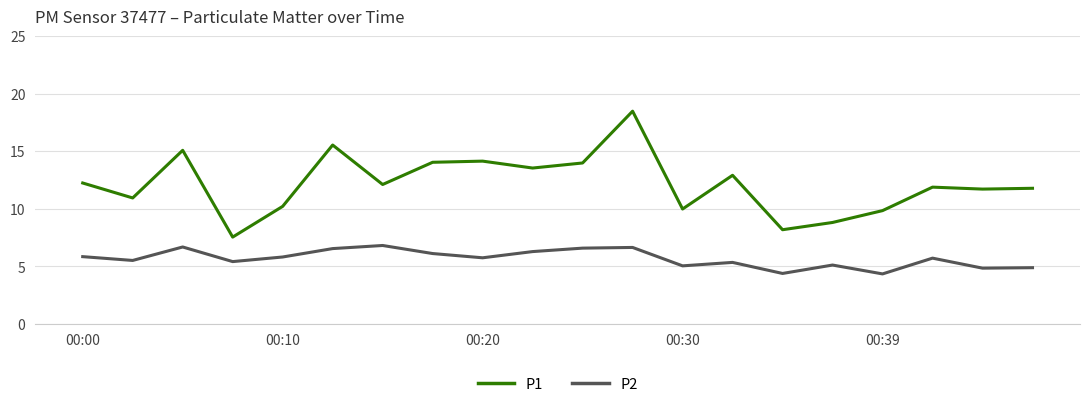

What is the difference between the maximum and minimum values in the P1 series?

10.9